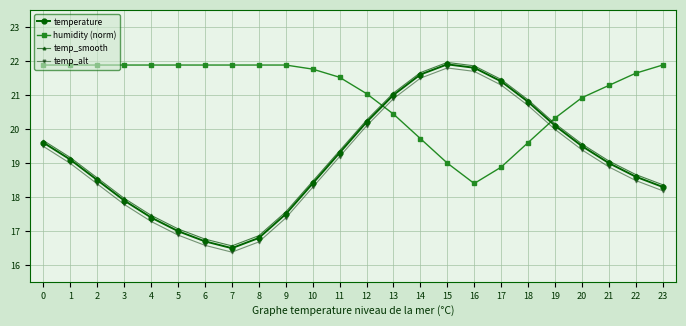

Where is the first local maximum for temp_alt?

15